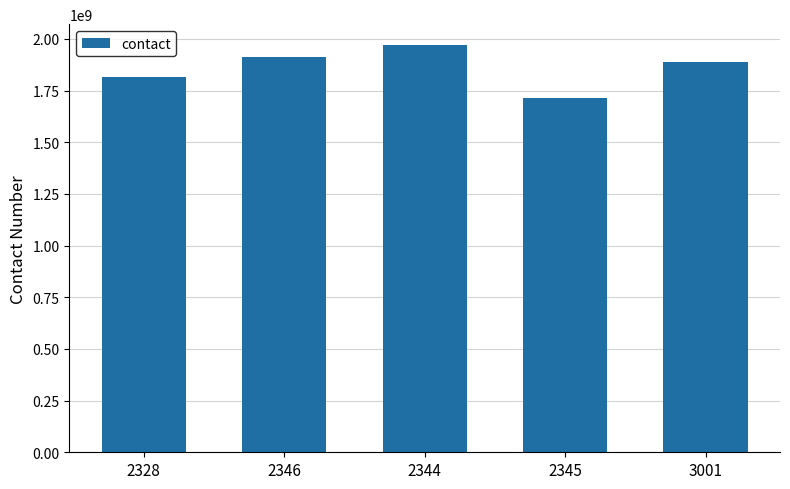

Which category has the lowest value across all series?

2345